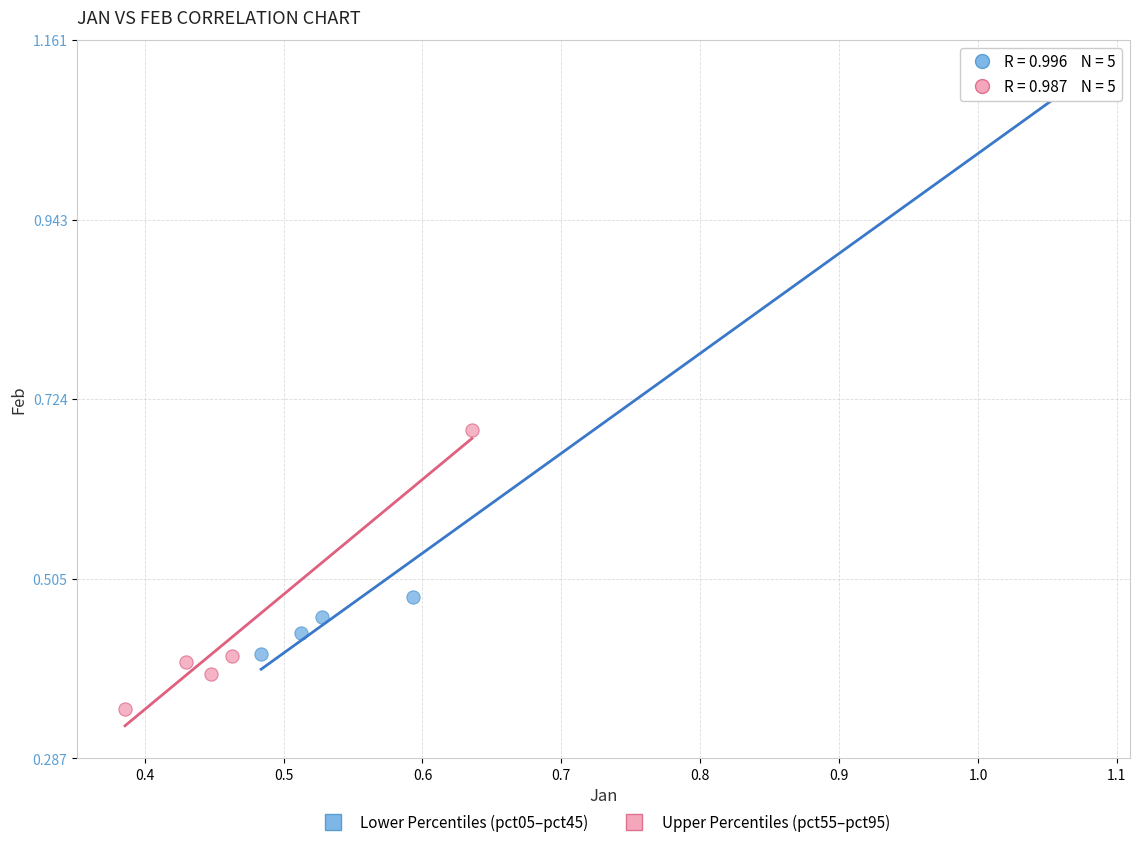

Which series contains the lowest Y value?

Upper Percentiles (pct55–pct95)